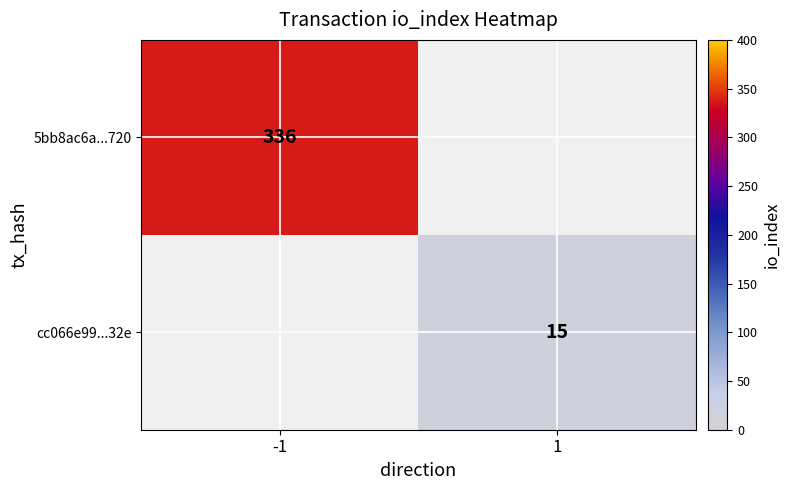

True or false: cc066e99...32e has a value of 5 at 1.

False